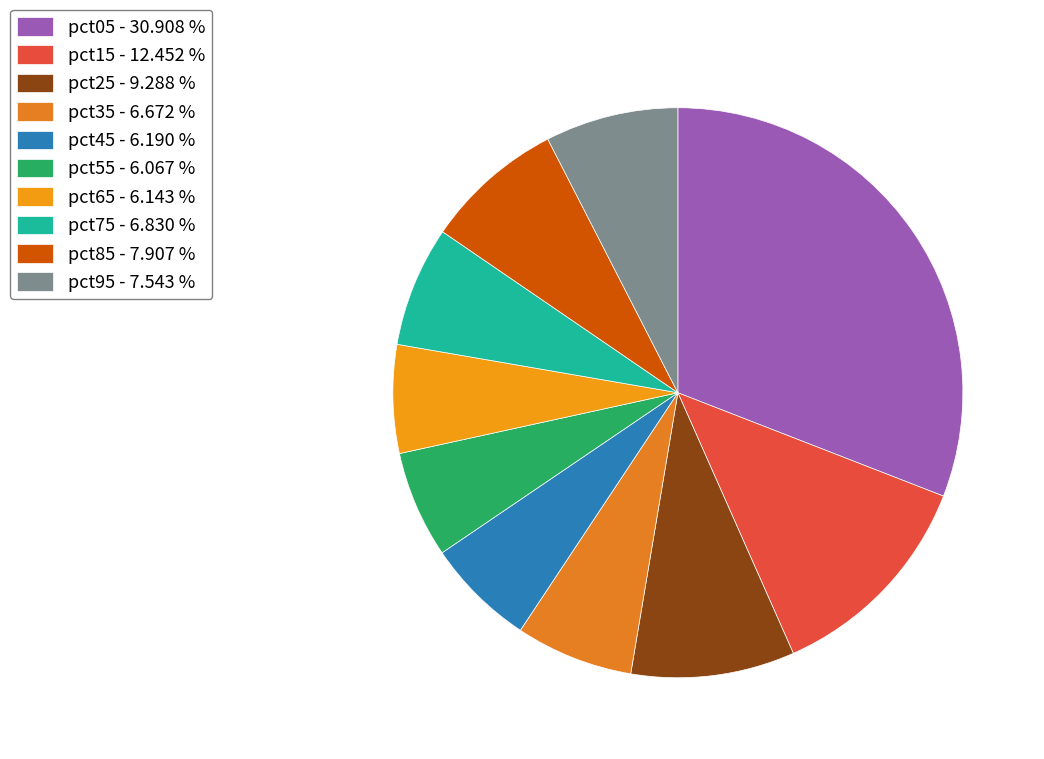

To the nearest percent, what is the average slice percentage?

10%